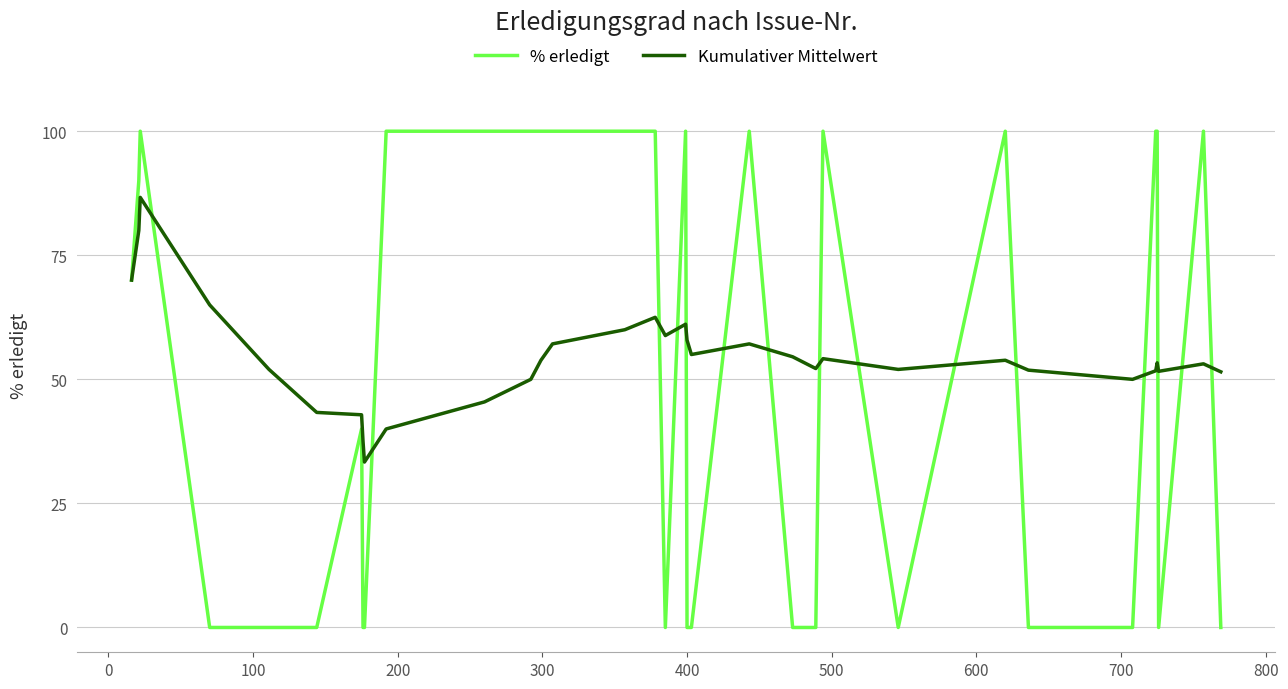

What are all the series names shown in the legend?

% erledigt, Kumulativer Mittelwert